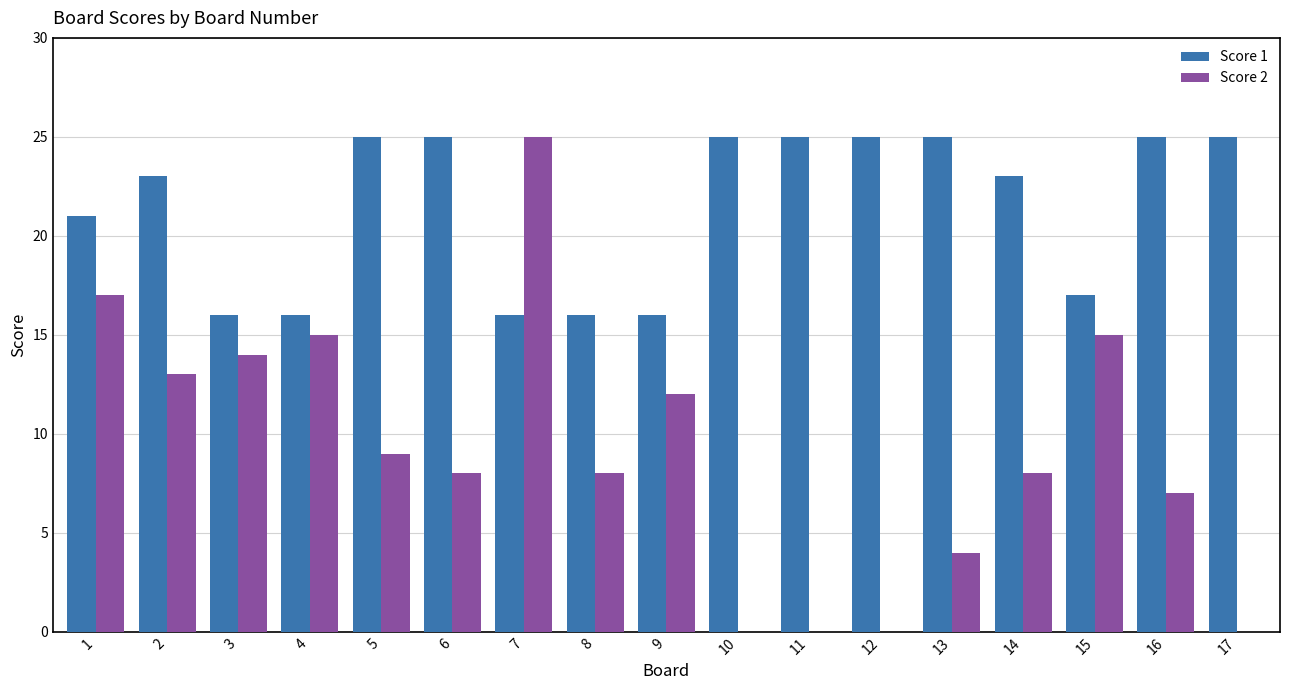

What are all the series names shown in the legend?

Score 1, Score 2